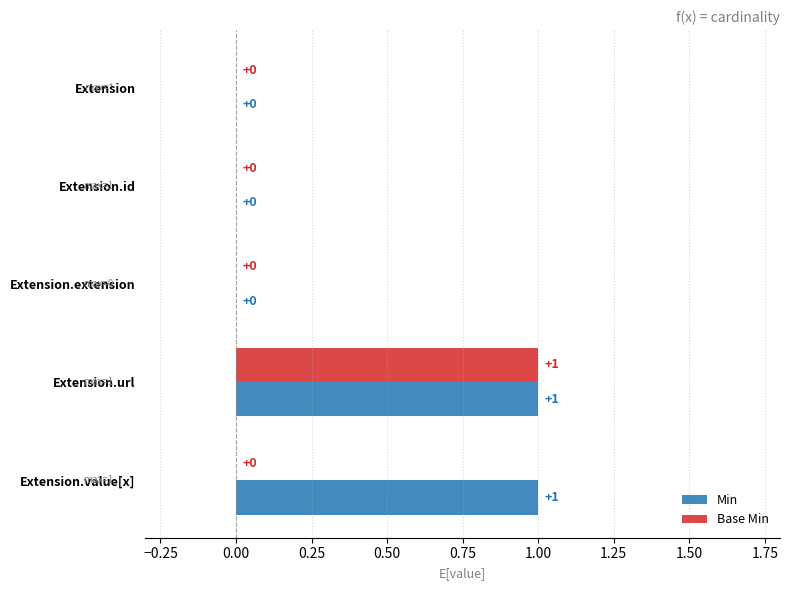

Which category has the highest value in the Base Min series?

Extension.url